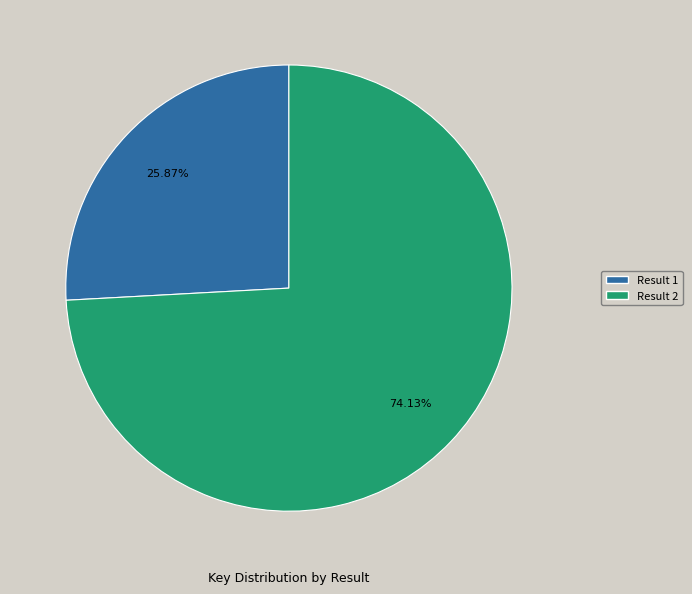

Is the sum of Result 2 and Result 1 greater than half?

Yes